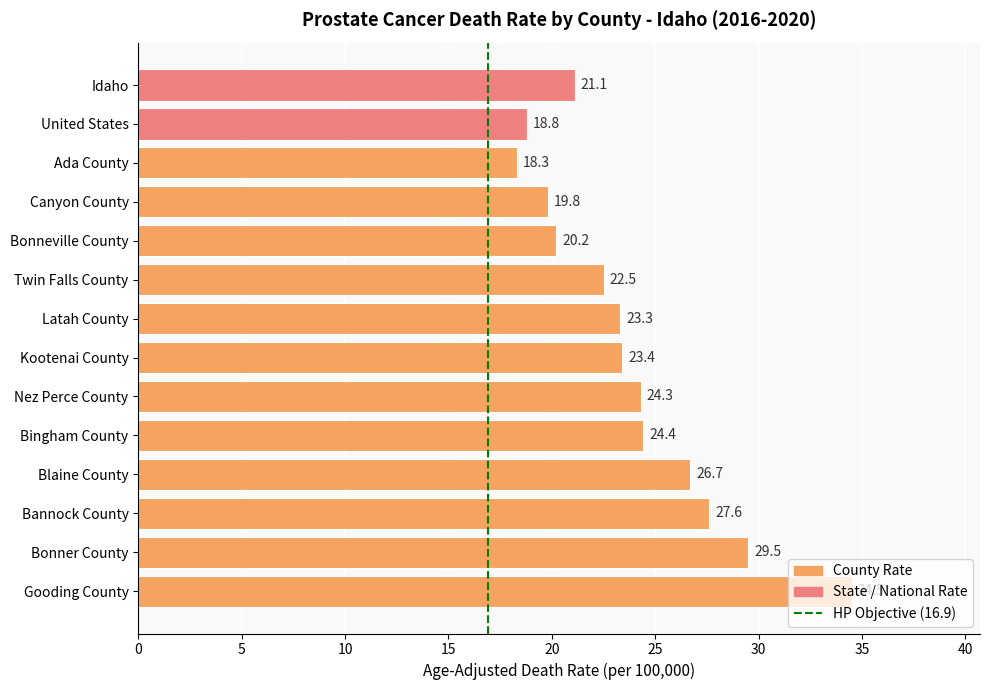

List the labels in order of value, largest first.

Gooding County, Bonner County, Bannock County, Blaine County, Bingham County, Nez Perce County, Kootenai County, Latah County, Twin Falls County, Idaho, Bonneville County, Canyon County, United States, Ada County